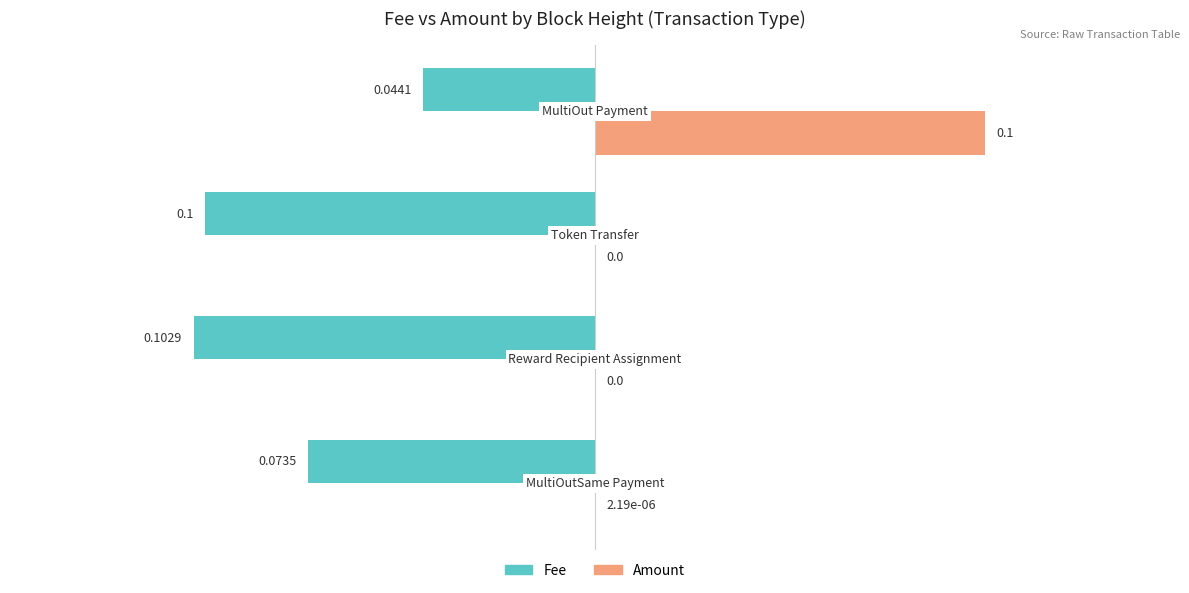

What are all the series names shown in the legend?

Fee, Amount